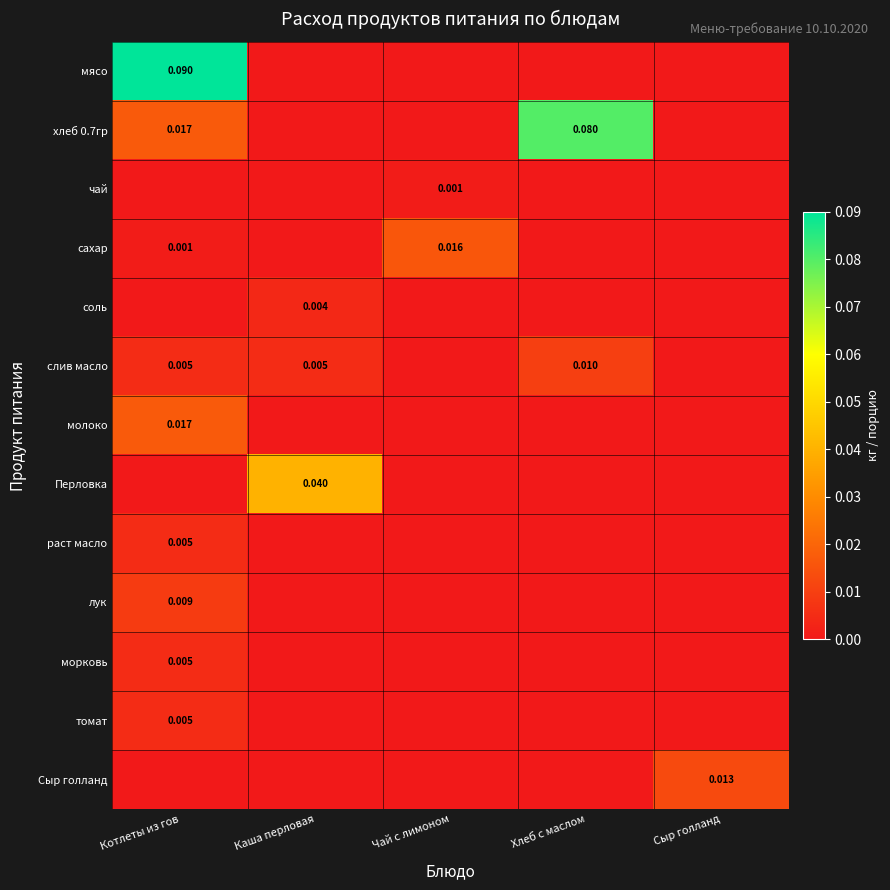

At Сыр голланд, list the series in order from smallest to largest.

мясо, хлеб 0.7гр, чай, сахар, соль, слив масло, молоко, Перловка, раст масло, лук, морковь, томат, Сыр голланд